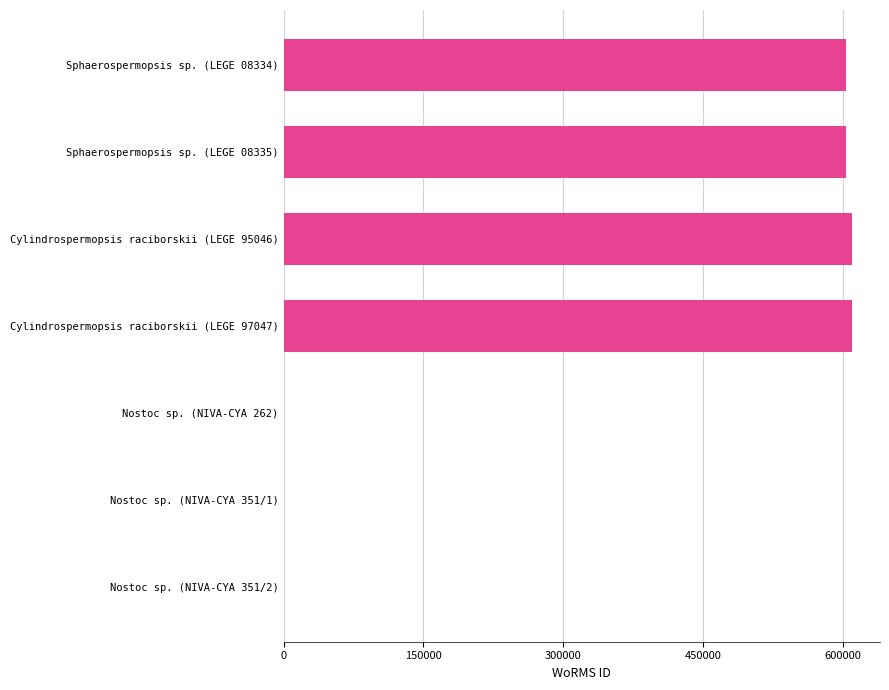

What is the sum of all values?

2425414